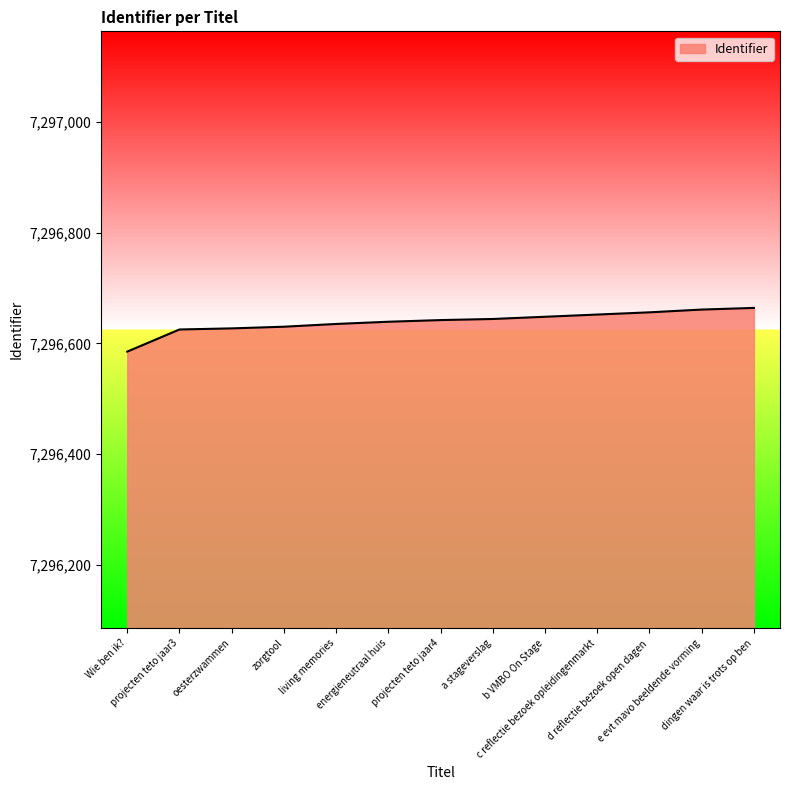

What is the change in value from zorgtool to dingen waar is trots op ben?

+34